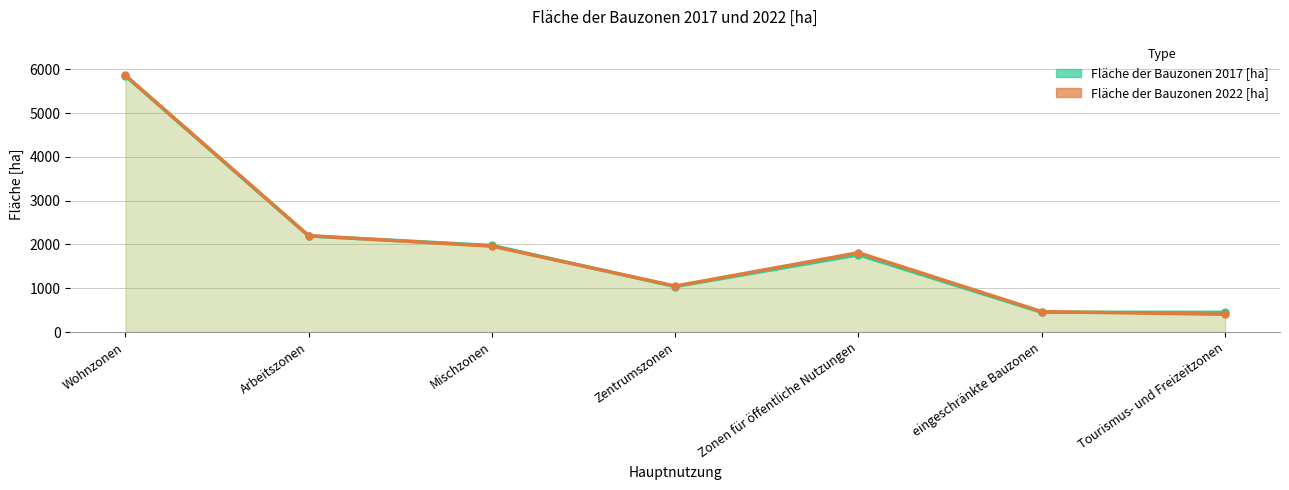

What is the average value of the Fläche der Bauzonen 2022 [ha] series?

1965.5